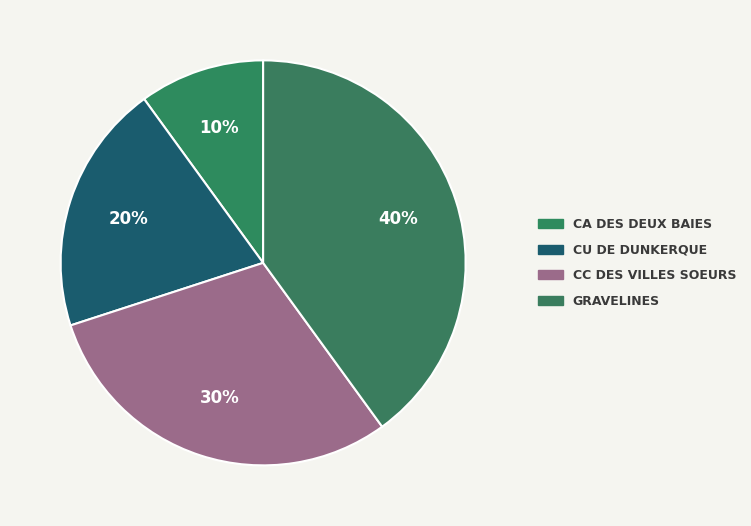

How many slices are in this pie chart?

4